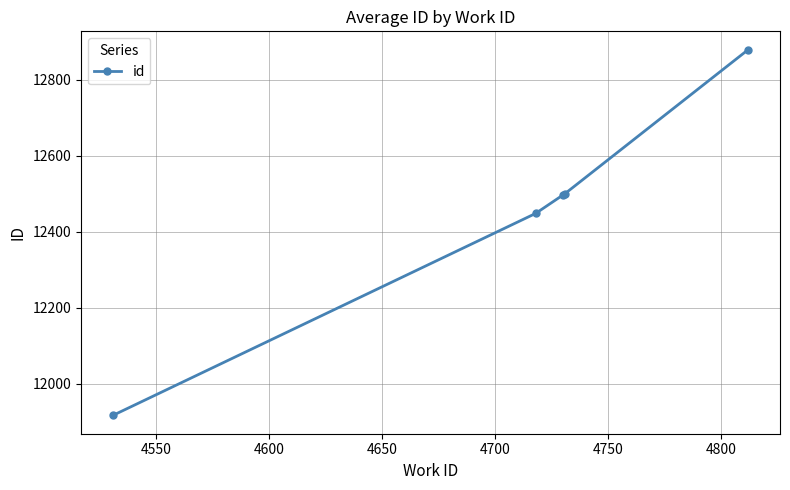

What is the value of the 1st point from the left?

11916.0